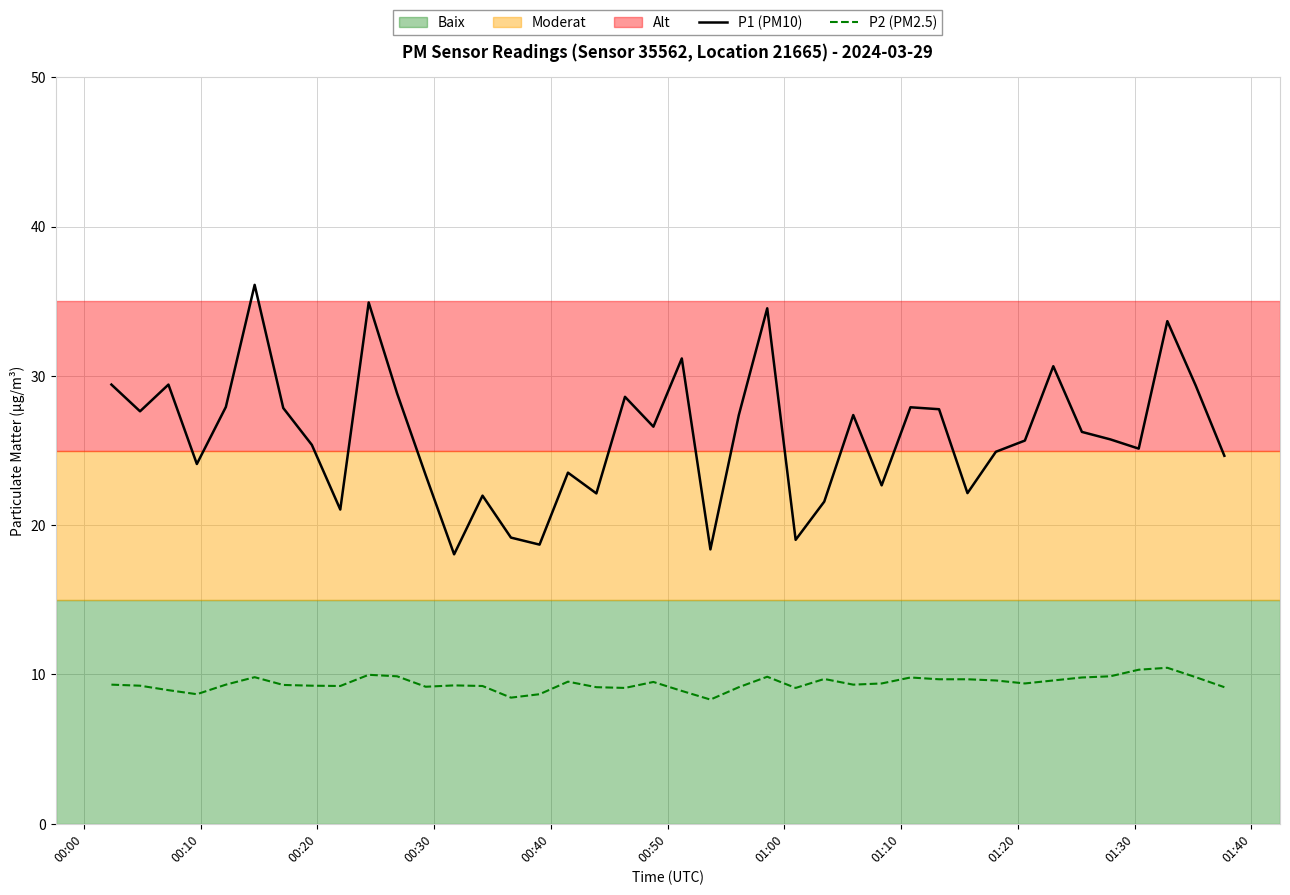

Which series has the largest total across all categories?

P1 (PM10)